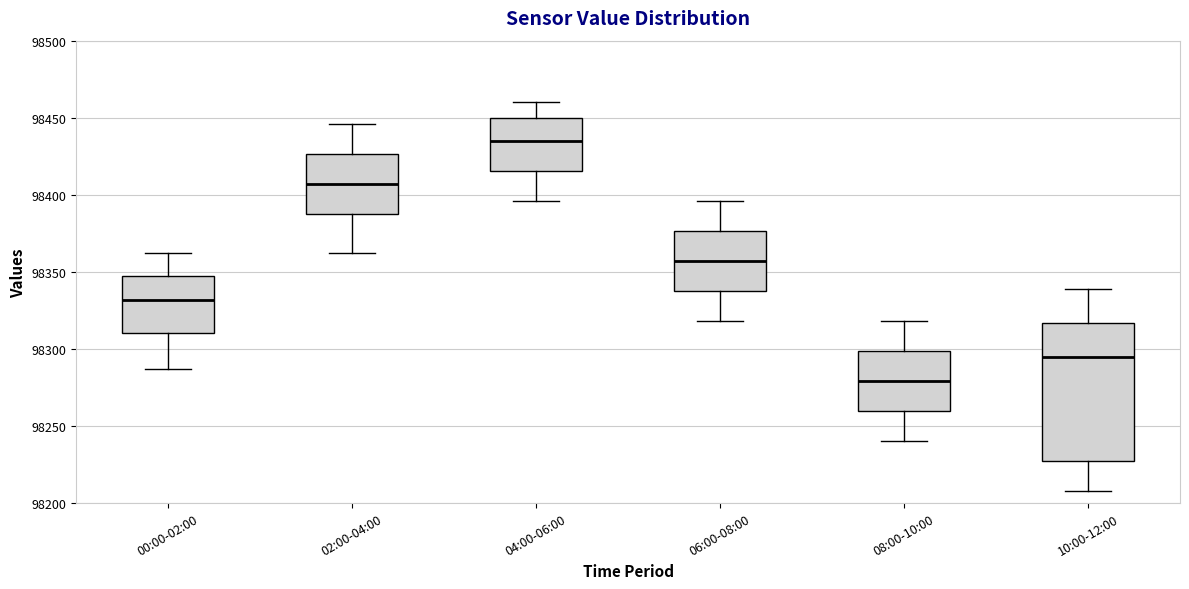

Where does the upper whisker of the box for 10:00-12:00 end on the y-axis? The values are not printed on the chart, so give them approximately, as read against the axis.

98340